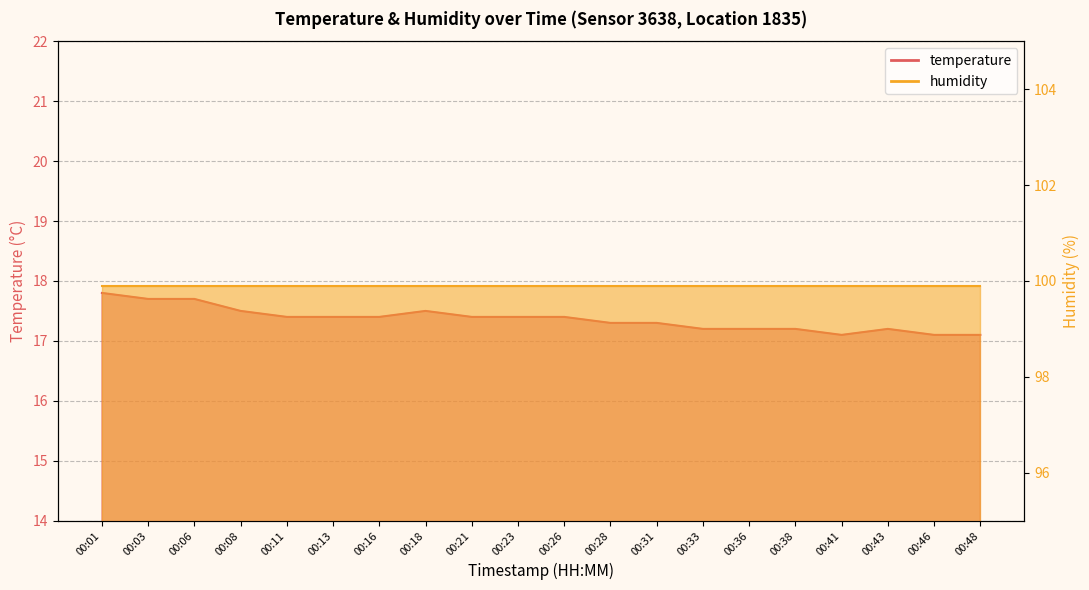

Which category has the highest value across all series?

00:01